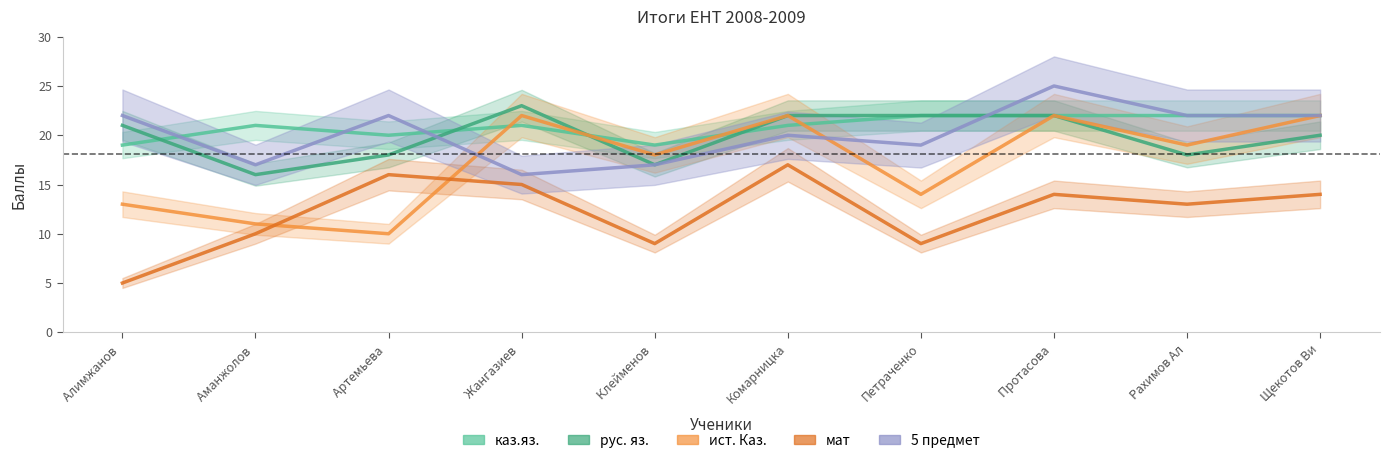

List the series in order of their peak value, lowest first.

мат, каз.яз., ист. Каз., рус. яз., 5 предмет